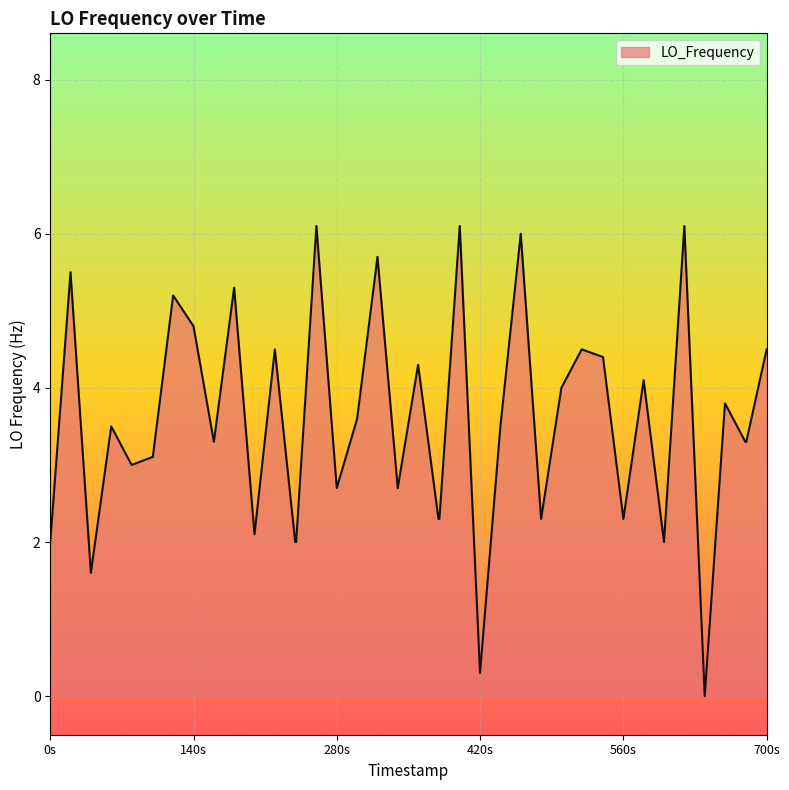

What is the maximum value shown in the chart?

6.1